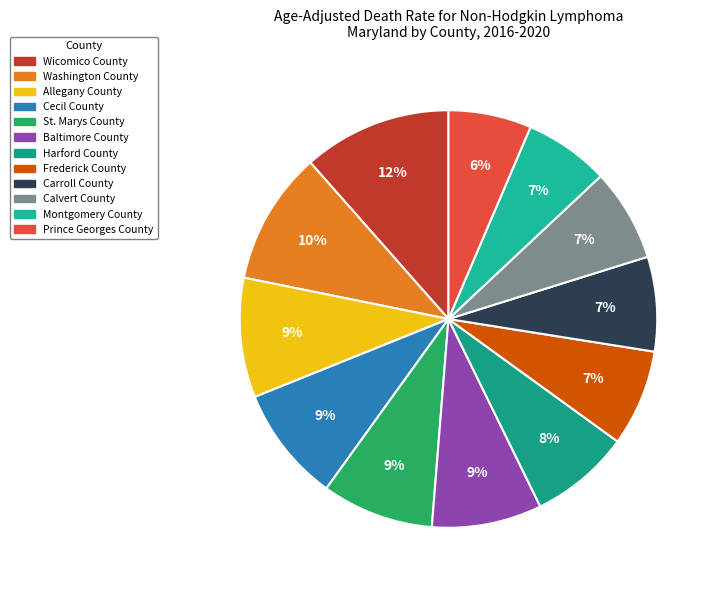

Approximately how many times larger is the value at Prince Georges County compared to Frederick County?

0.9